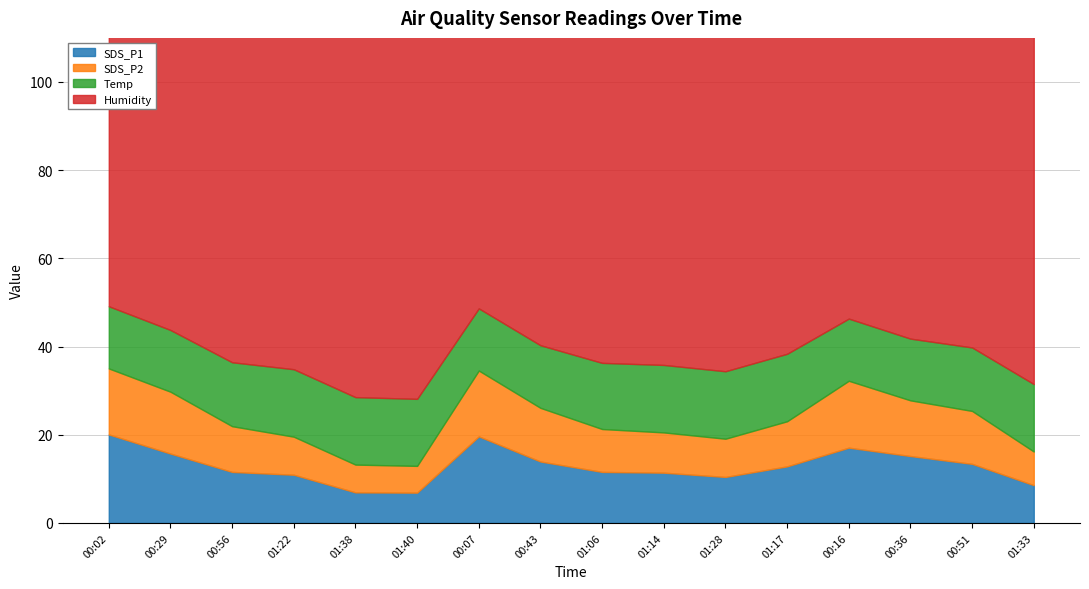

What is the lowest value of the Temp series?

14.0